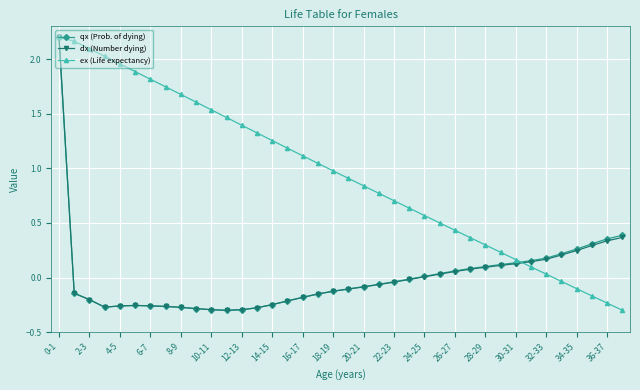

What are all the series names shown in the legend?

qx (Prob. of dying), dx (Number dying), ex (Life expectancy)